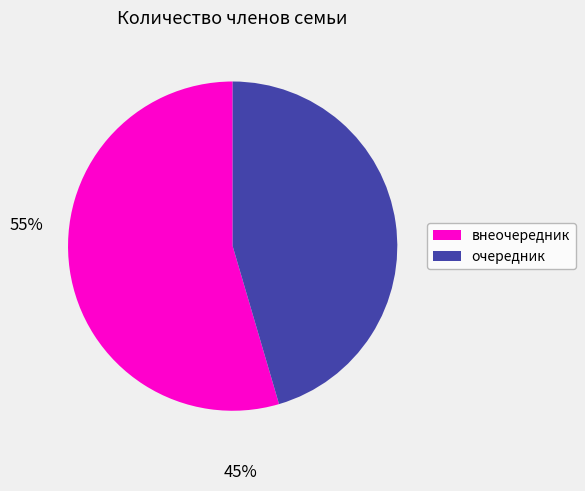

Is there a majority slice in this chart?

Yes